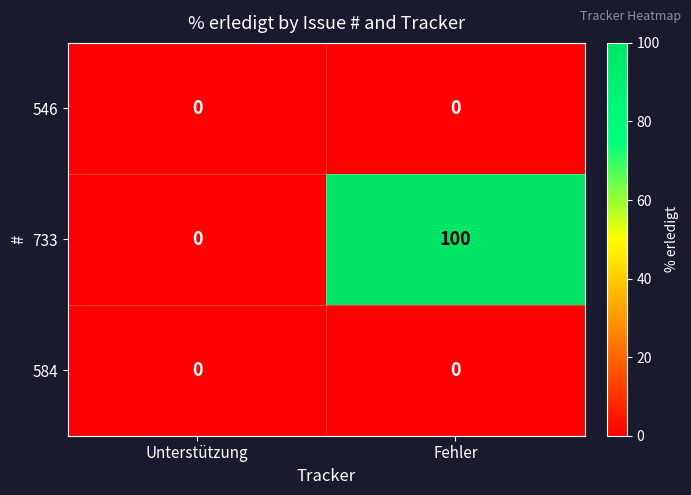

Which series has the widest spread of values?

733